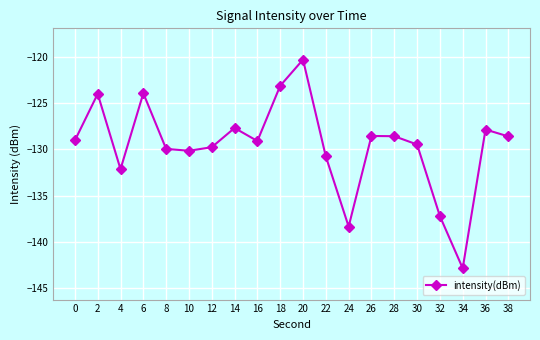

What is the change in value from 14 to 34?

-15.2